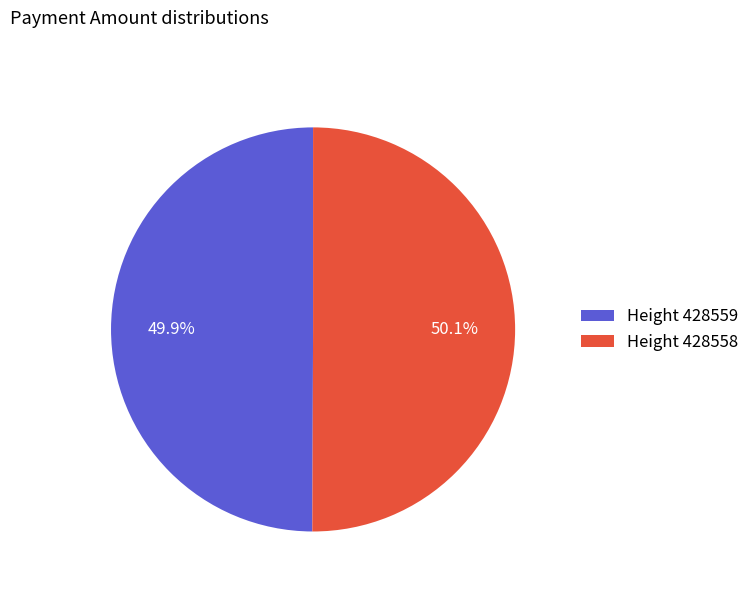

Approximately how many times larger is the value at Height 428559 compared to Height 428558?

1.0